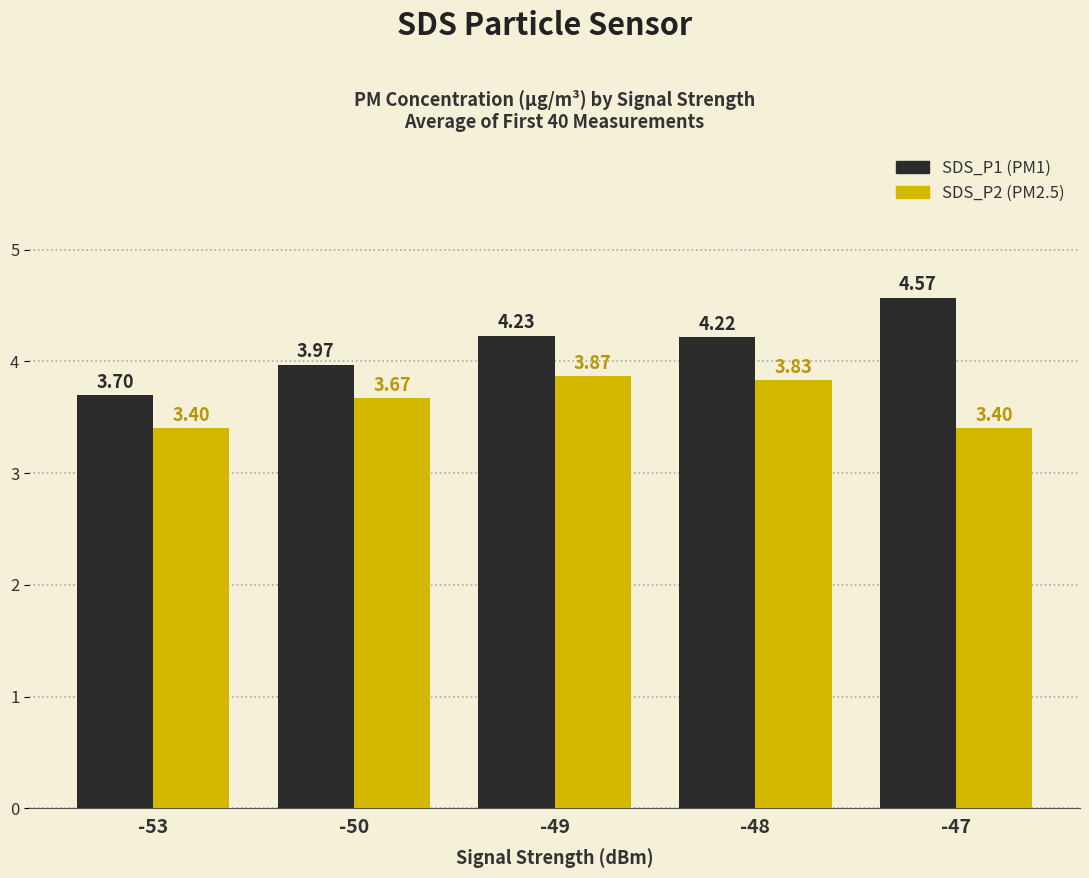

How many bars are there in each group?

2